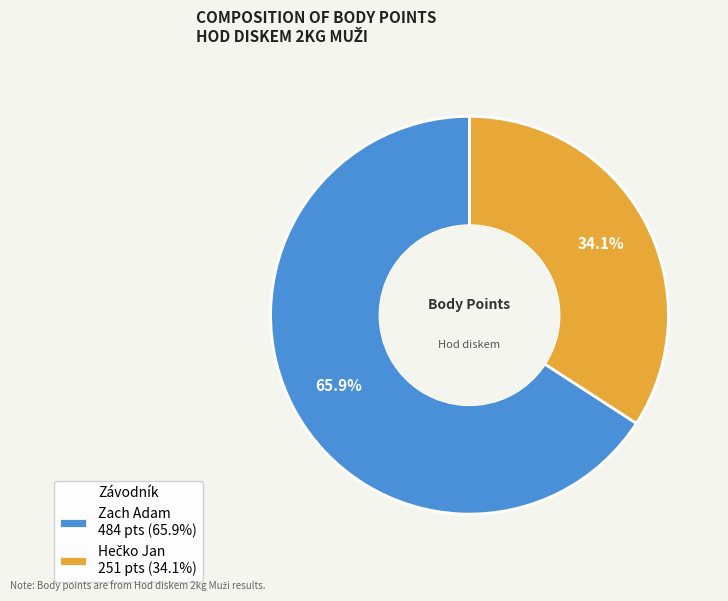

How many slices are in this pie chart?

2